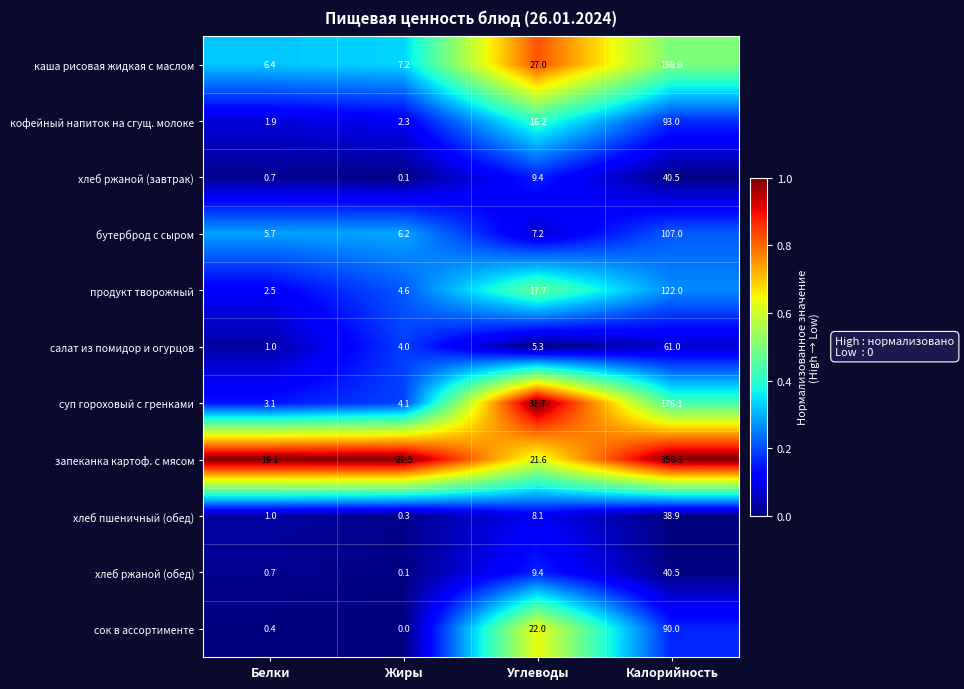

Is it true that бутерброд с сыром equals 9.4 at Углеводы?

False